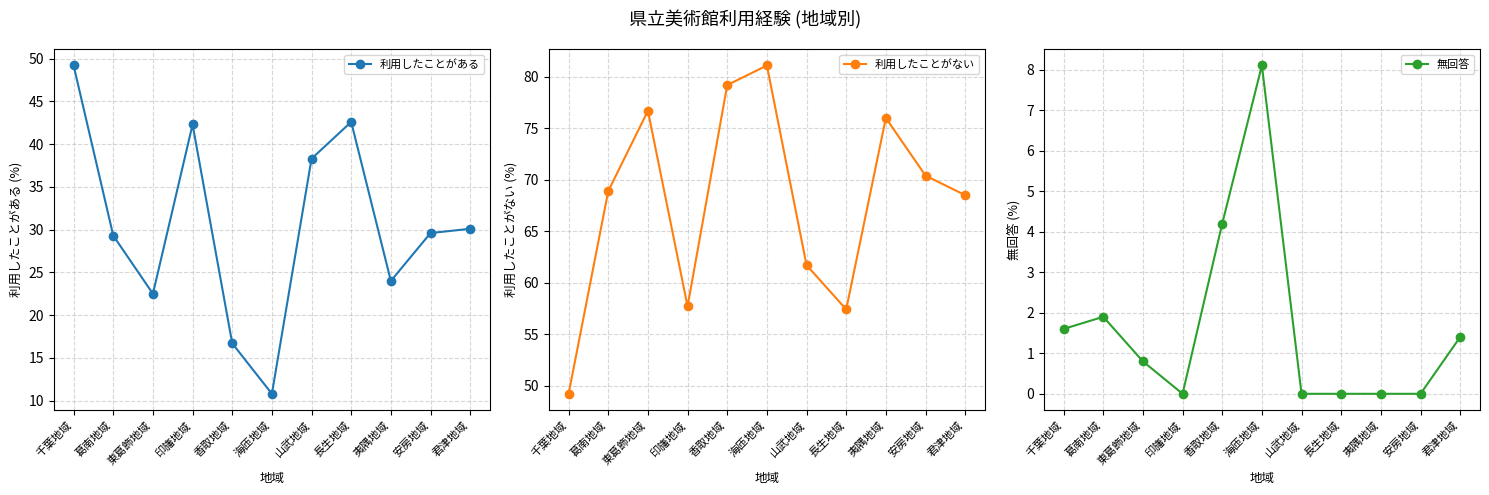

Which has a higher value, 東葛飾地域 or 夷隅地域?

夷隅地域